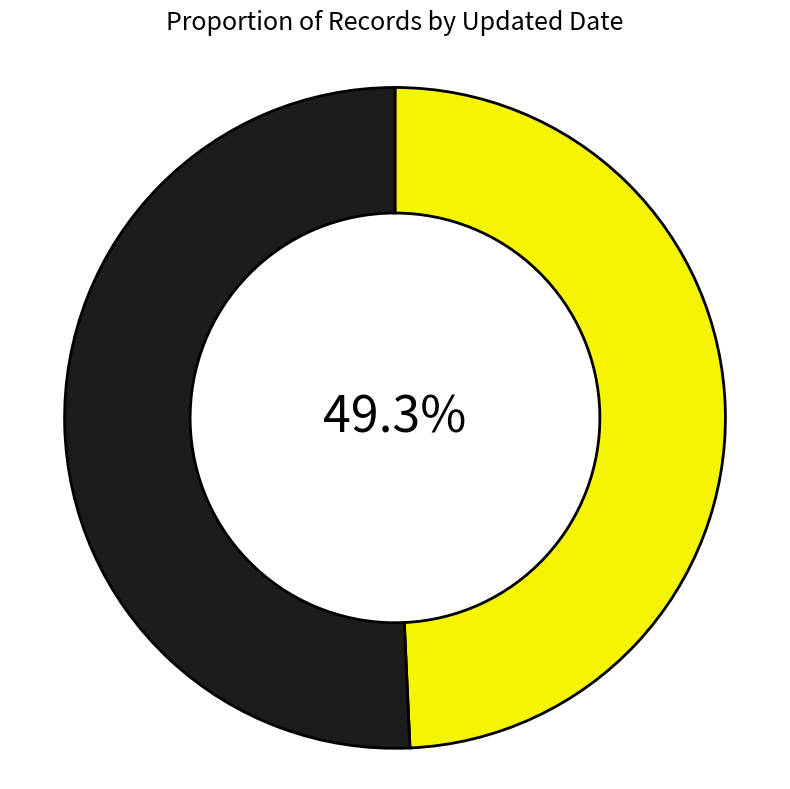

Is there any slice that represents more than half of the pie?

Yes